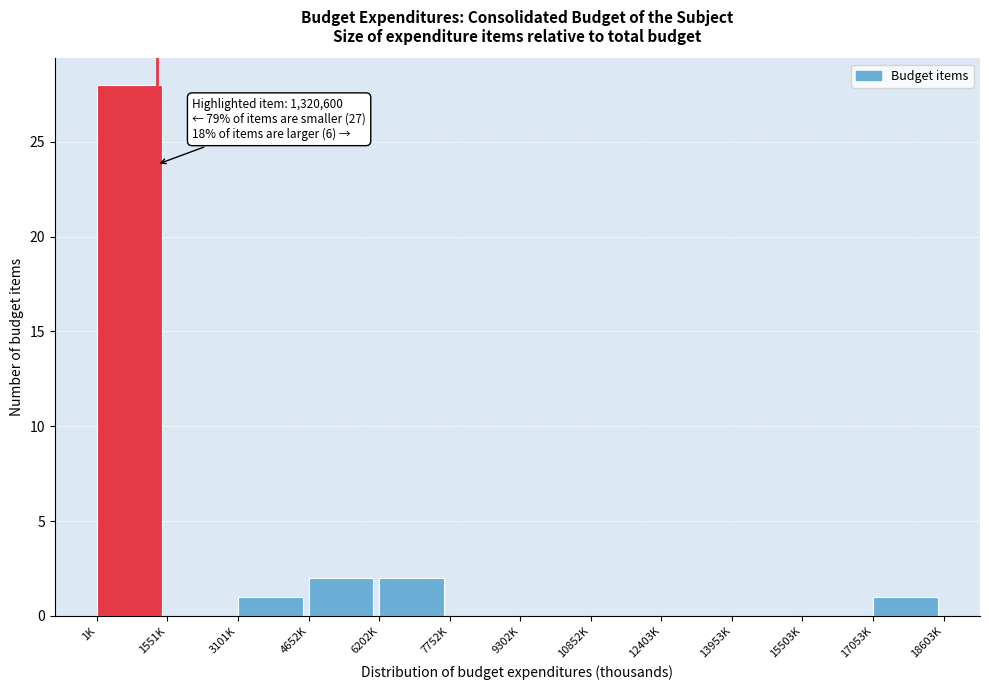

Reading left to right, extract all data points from this chart.

1K=28	1551K=0	3101K=1	4652K=2	6202K=2	7752K=0	9302K=0	10852K=0	12403K=0	13953K=0	15503K=0	17053K=1